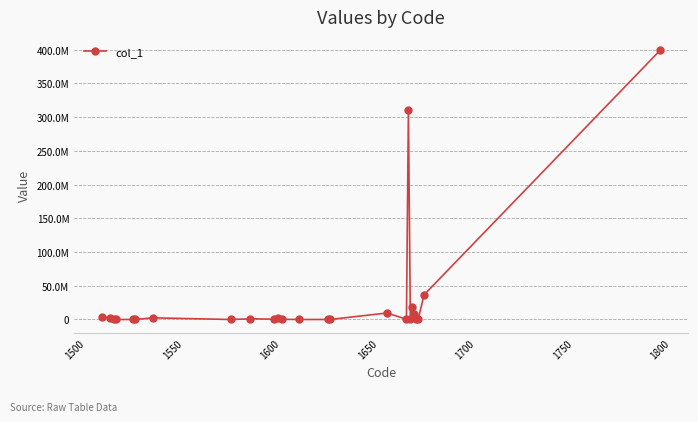

What is the sum of all values?

797807980.2